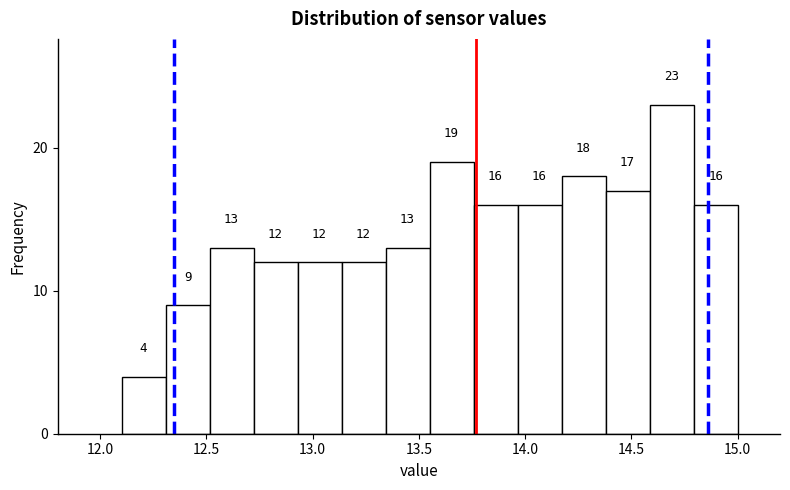

Reading left to right, list every bar in this chart as the range it spans on the x-axis followed by its height. The bar edges are not printed on the chart, so give them approximately, as read against the axis.

12.10 to 12.30: 4
12.30 to 12.50: 9
12.50 to 12.70: 13
12.70 to 12.95: 12
12.95 to 13.15: 12
13.15 to 13.35: 12
13.35 to 13.55: 13
13.55 to 13.75: 19
13.75 to 13.95: 16
13.95 to 14.15: 16
14.15 to 14.40: 18
14.40 to 14.60: 17
14.60 to 14.80: 23
14.80 to 15.00: 16